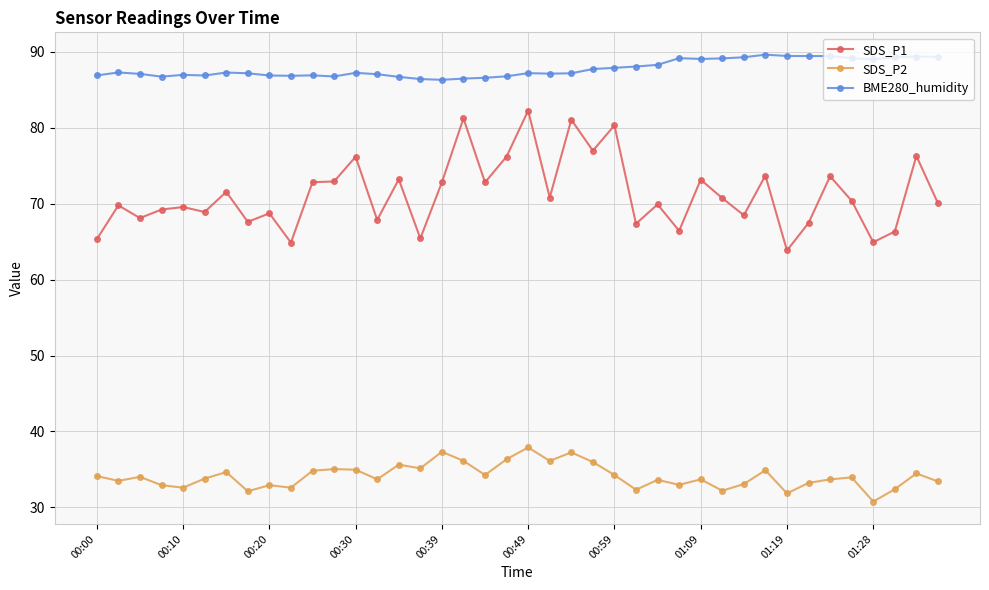

Which series has the largest range (max minus min)?

SDS_P1